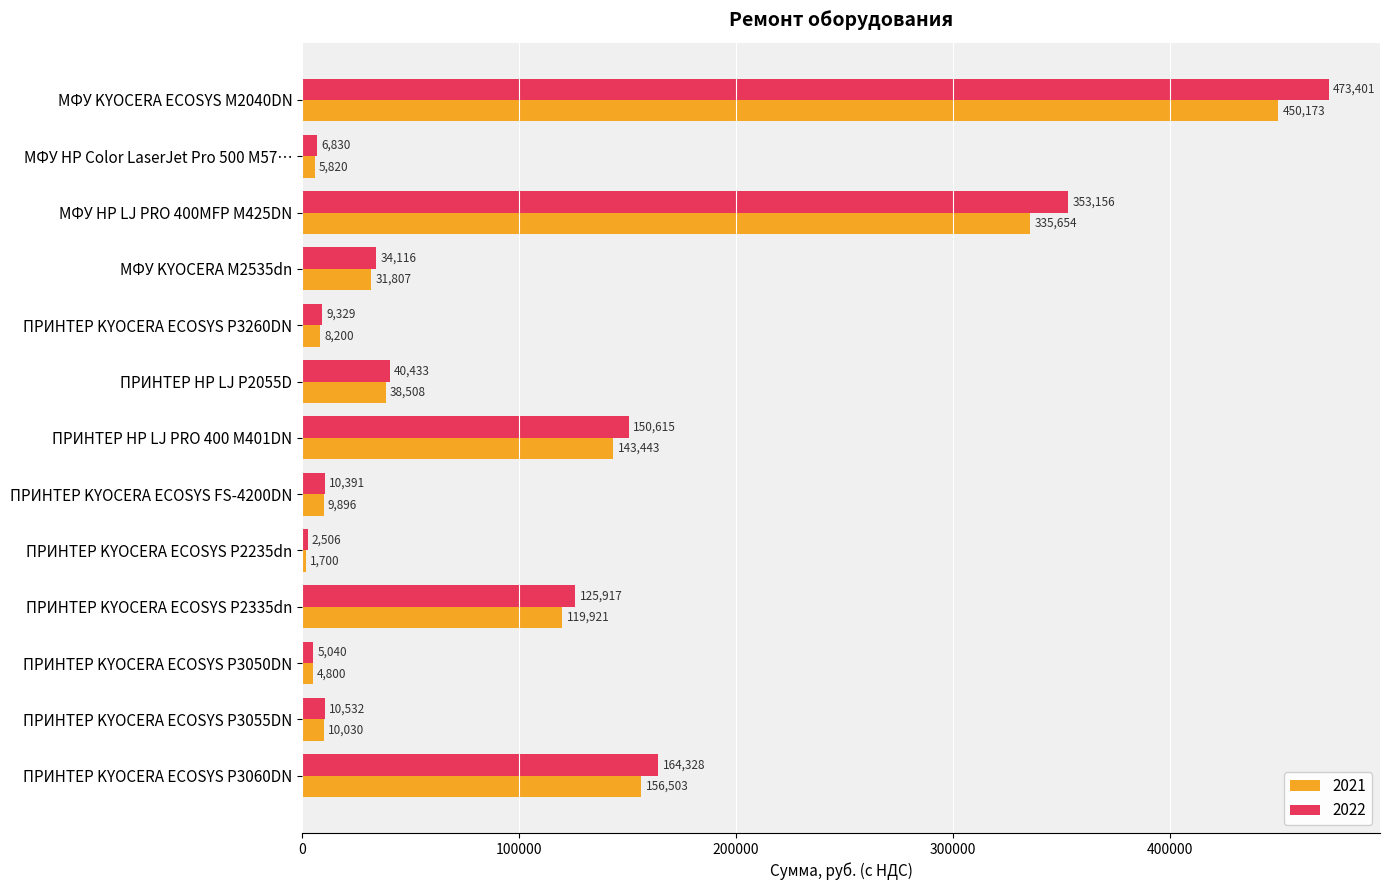

What are all the series names shown in the legend?

2021, 2022